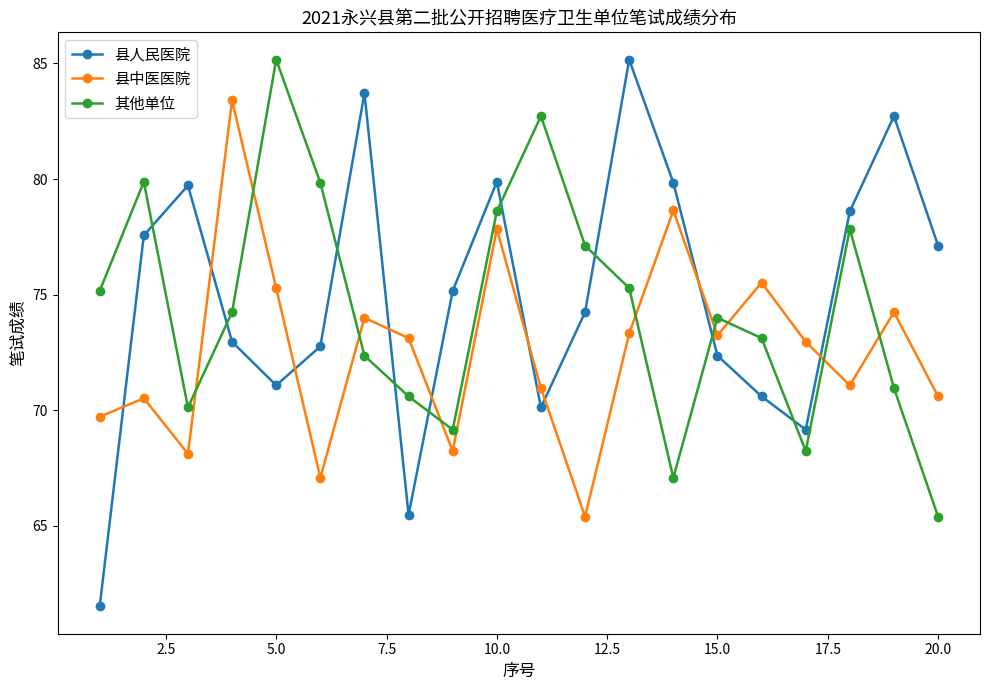

Which series has the largest range (max minus min)?

县人民医院